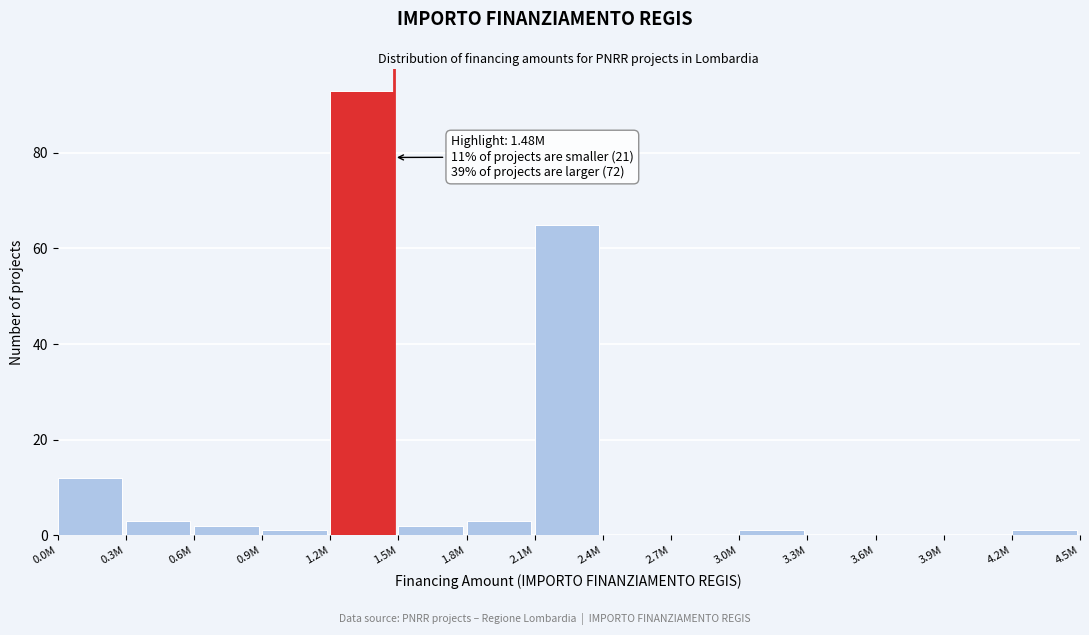

Reading left to right, what are all the values shown in this chart?

0.0M=12	0.3M=3	0.6M=2	0.9M=1	1.2M=93	1.5M=2	1.8M=3	2.1M=65	2.4M=0	2.7M=0	3.0M=1	3.3M=0	3.6M=0	3.9M=0	4.2M=1